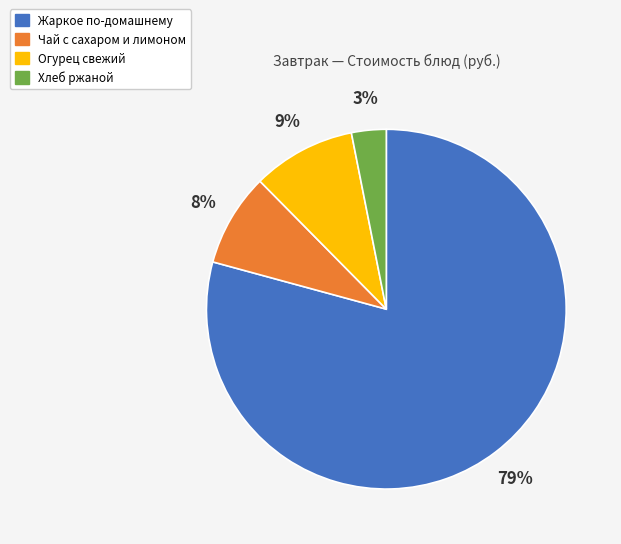

What percentage is the Хлеб ржаной slice, to the nearest percent?

3%